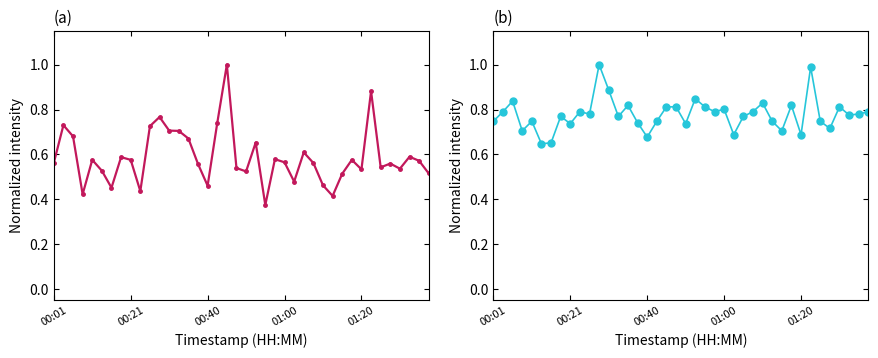

How many interior local peaks does the P2 series have?

12